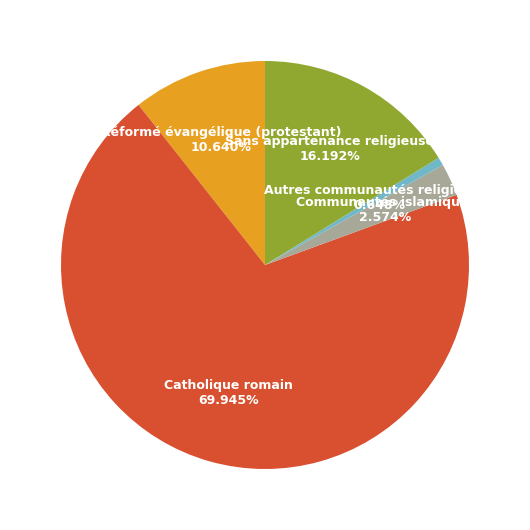

Does Réformé évangélique (protestant) represent more than half of the total?

No